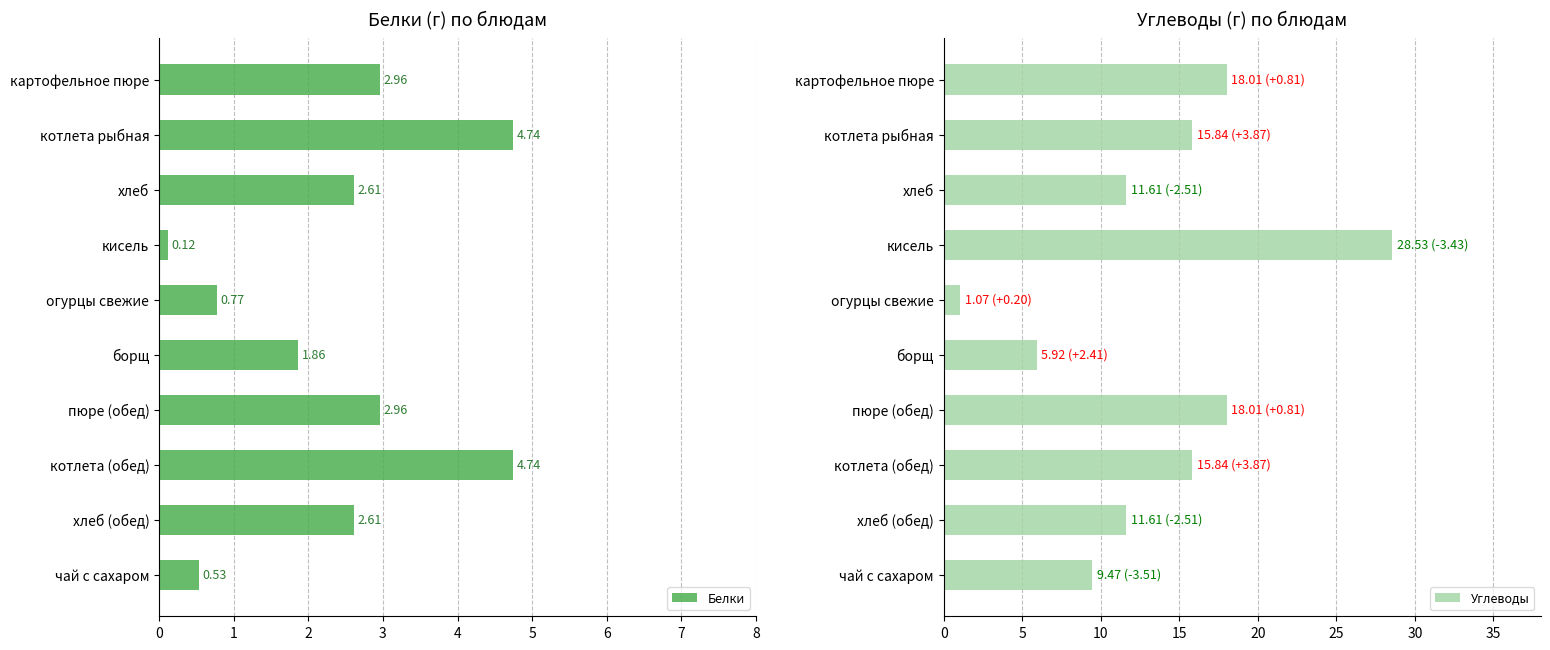

How many data points does each series have?

10